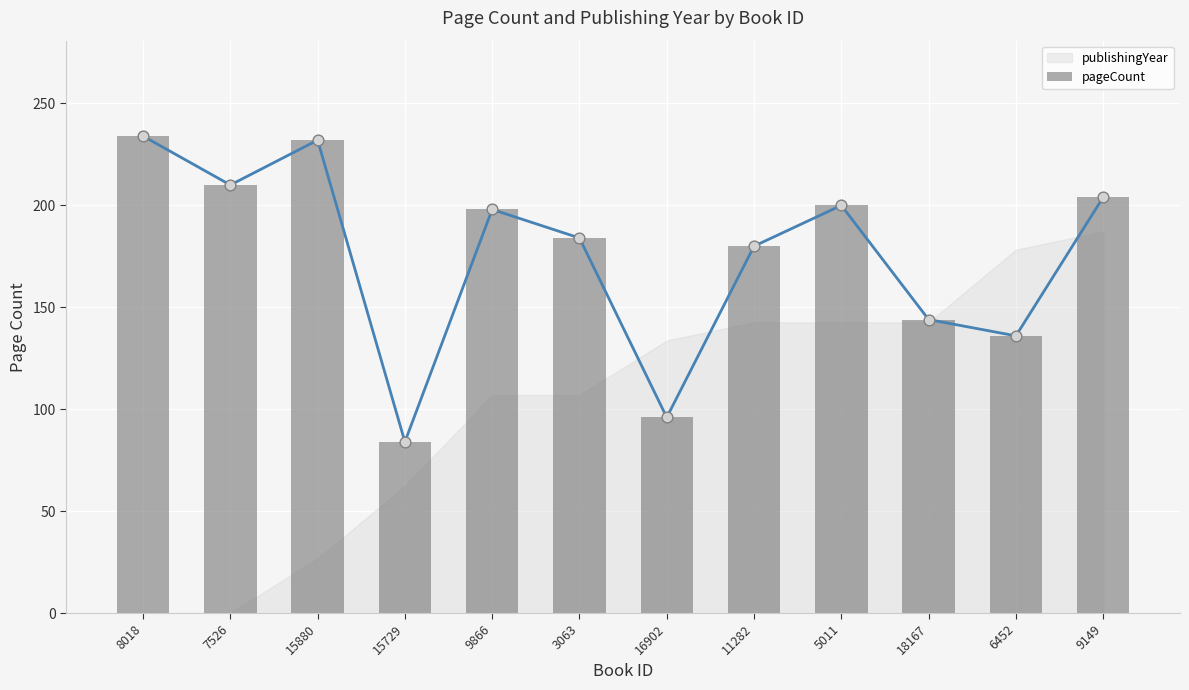

Which series has the largest Y range (max minus min)?

pageCount (line)